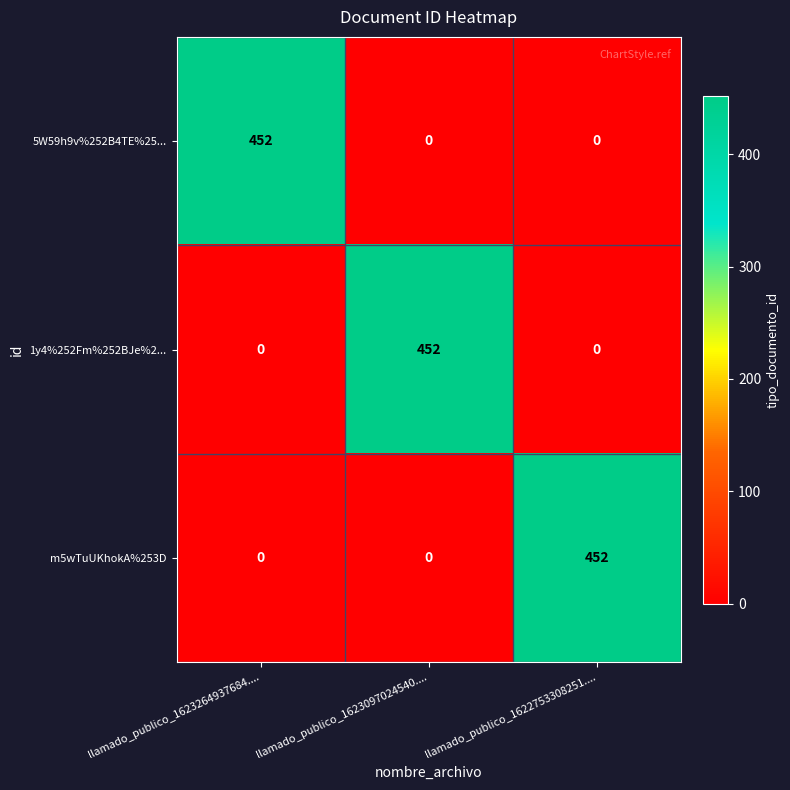

What is the maximum value shown in the chart?

452